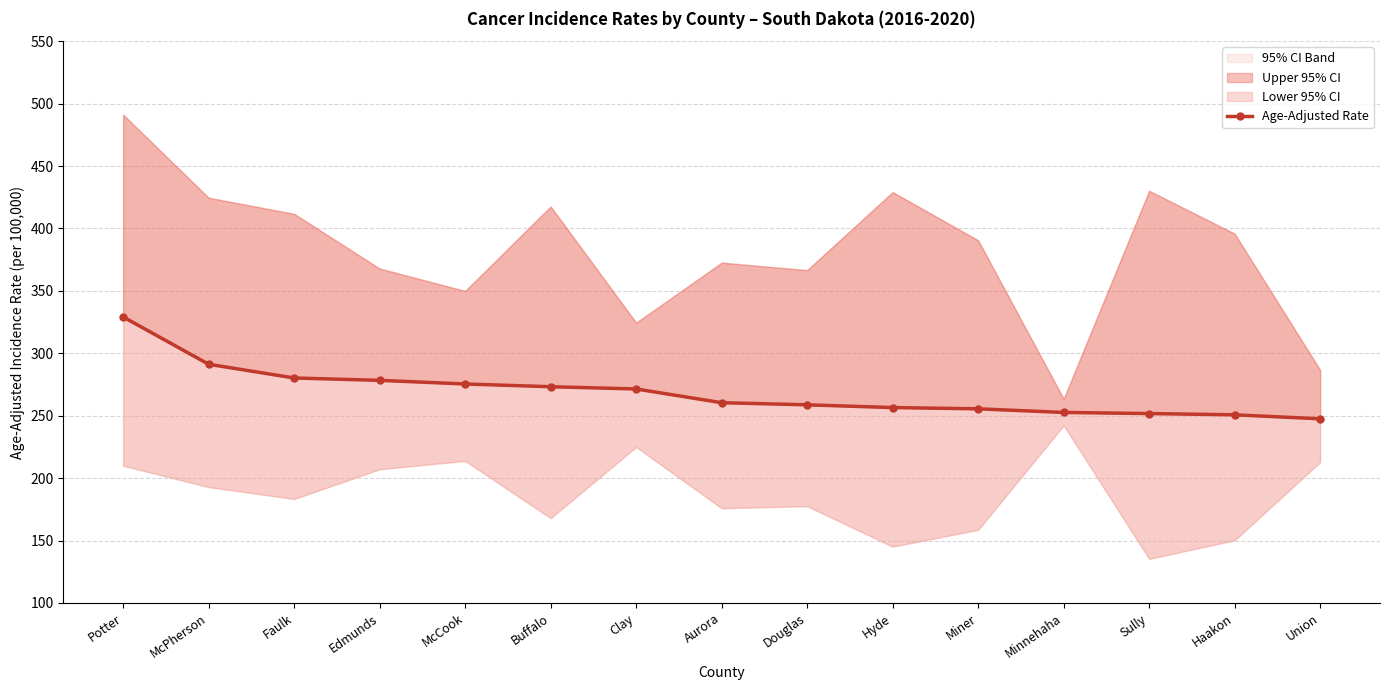

The chart shows a value of 378.0 at Clay. True or false?

False